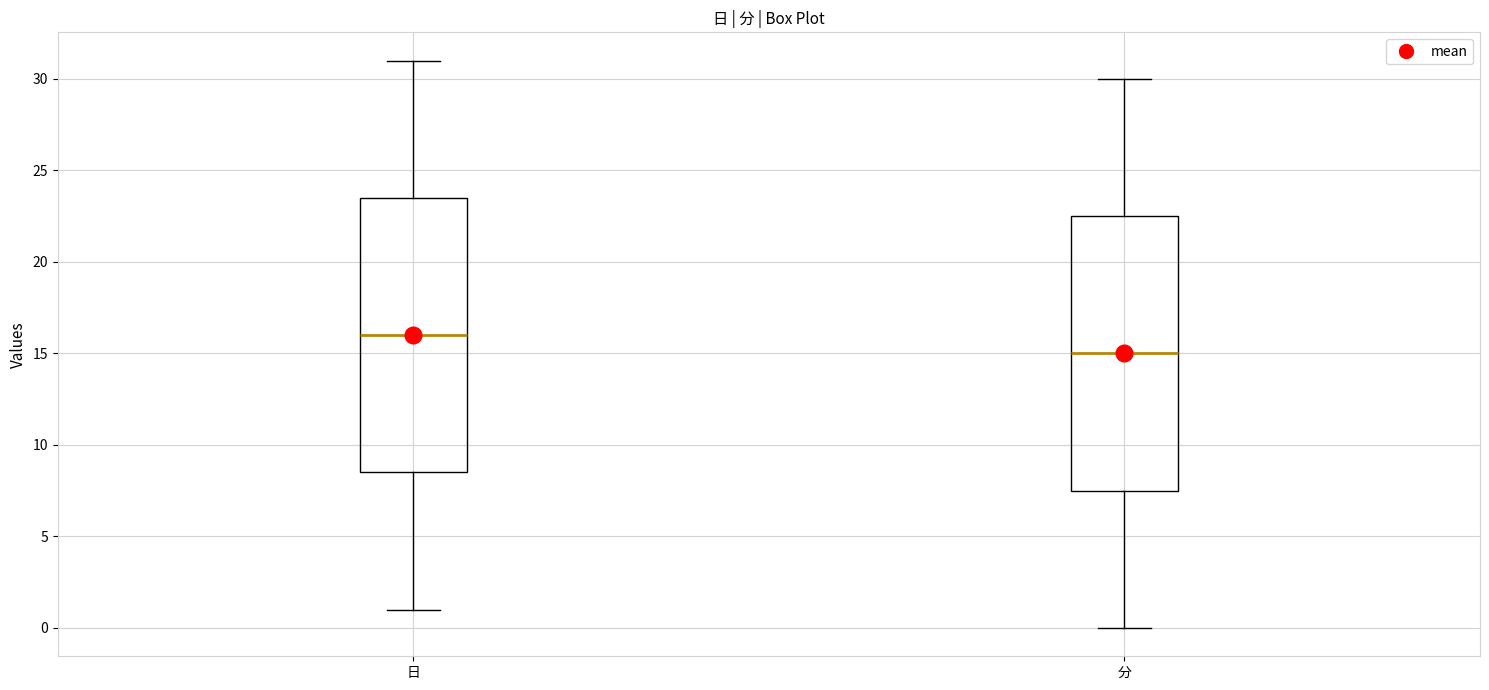

Reading left to right, transcribe this box plot: for each box, give where its median line is, the range the box spans, and where its two whiskers end, as read against the y-axis. The values are not printed on the chart, so give them approximately, as read against the axis.

日: median 16.0, box 8.5 to 23.5, whiskers 1.0 to 31.0
分: median 15.0, box 7.5 to 22.5, whiskers 0.0 to 30.0